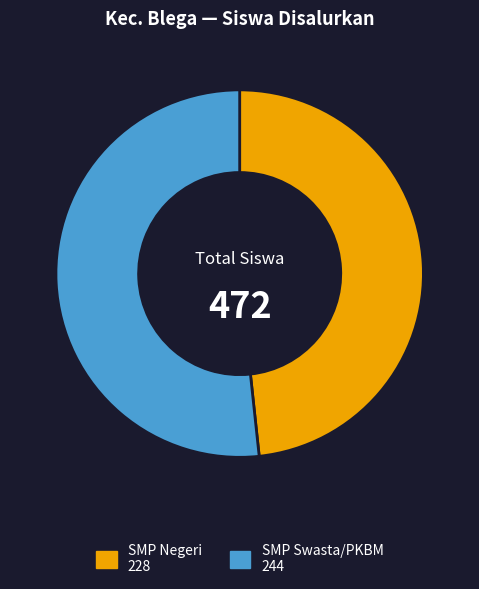

Is there any slice that represents more than half of the pie?

Yes